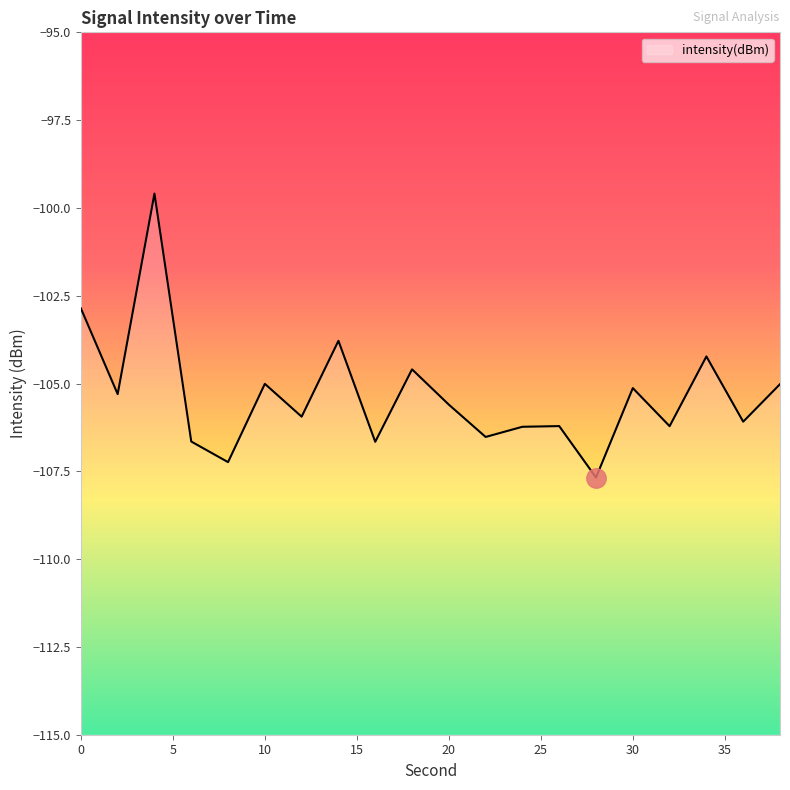

Which label corresponds to the smallest value in the chart?

28